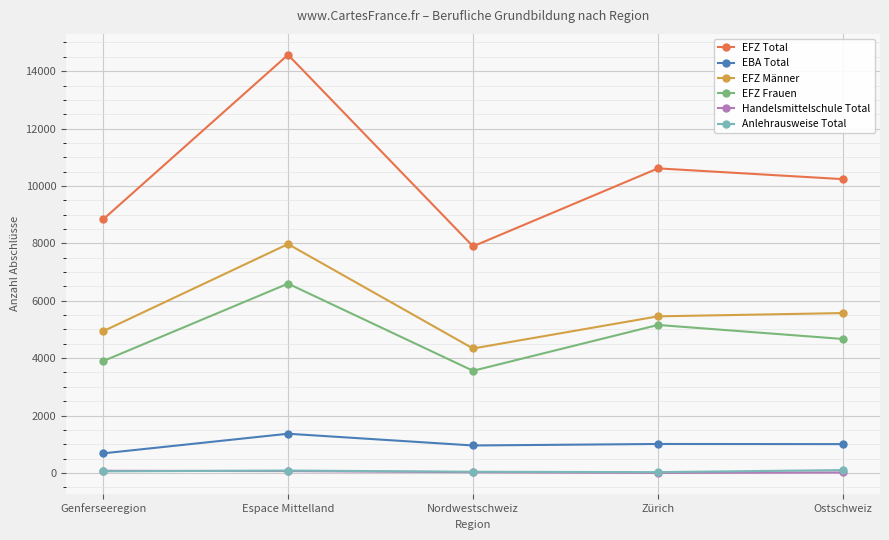

How many lines are shown in the chart?

6